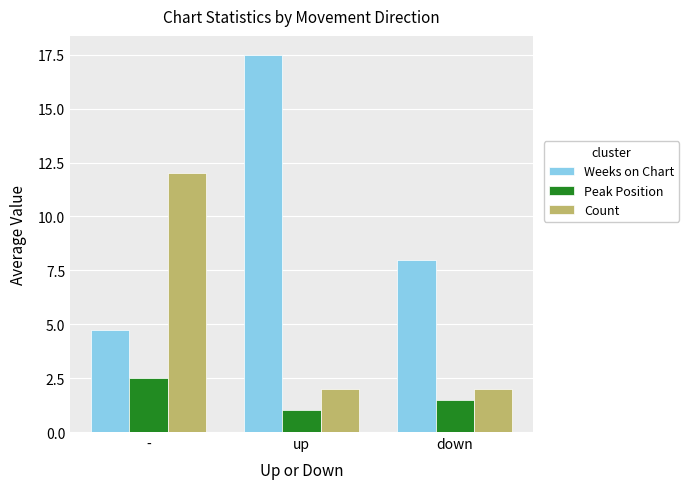

What is the label of the 2nd bar from the right?

up